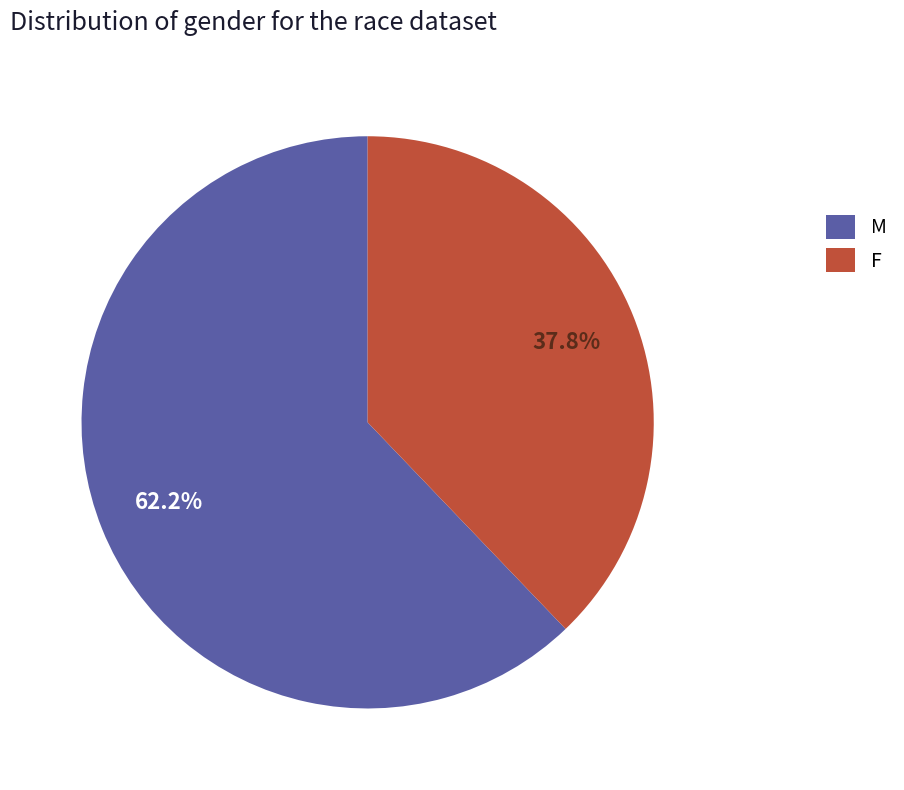

To the nearest percent, what is the average slice percentage?

50%